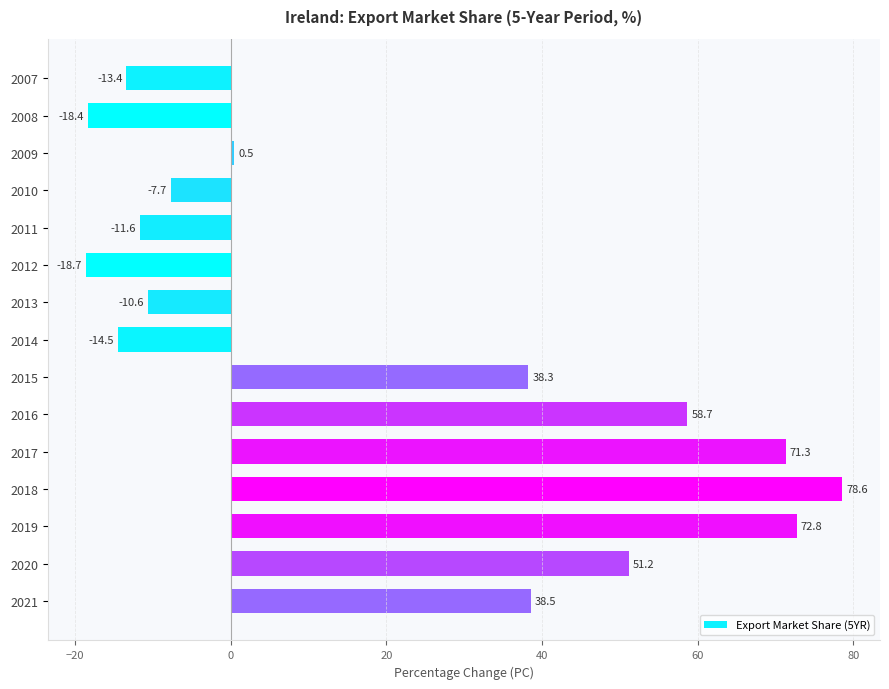

What is the minimum value shown in the chart?

-18.7